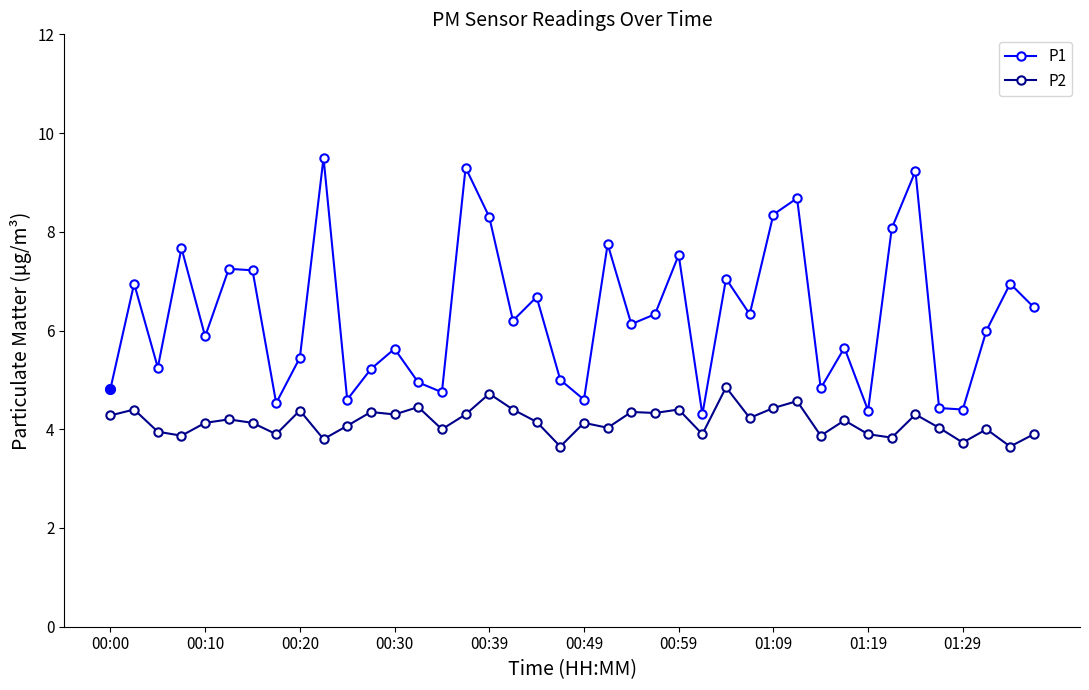

What is the maximum value shown in the chart?

9.5